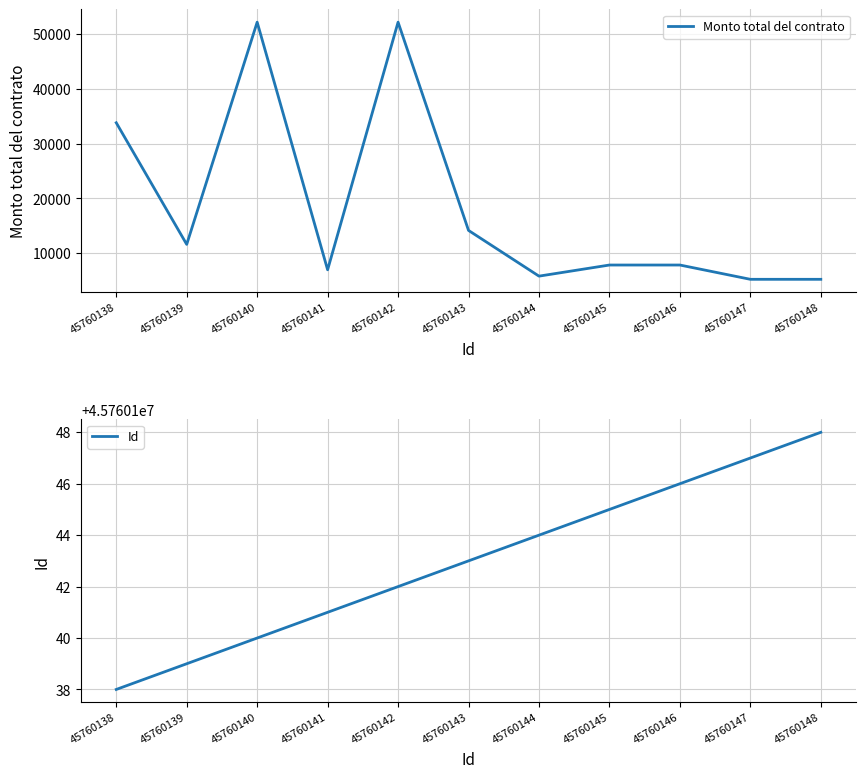

Between 45760145 and 45760143, which is larger?

45760143